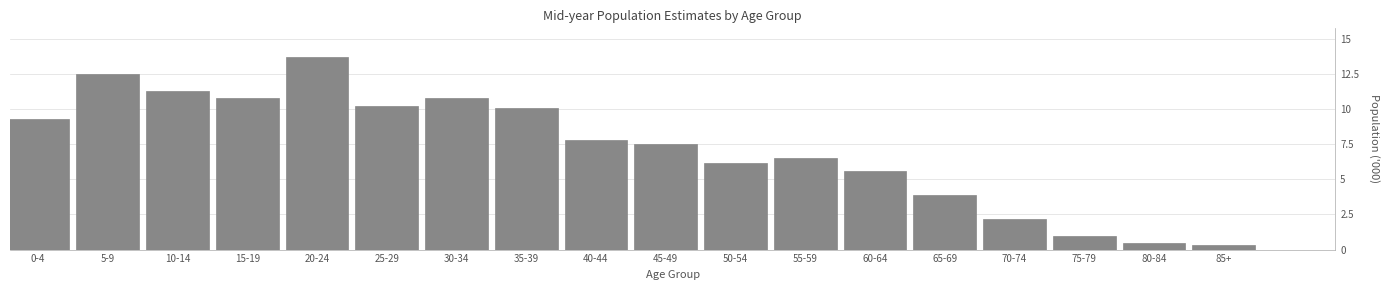

Reading left to right, list all the values displayed in this chart.

0-4=9.3	5-9=12.5	10-14=11.3	15-19=10.8	20-24=13.7	25-29=10.2	30-34=10.8	35-39=10.1	40-44=7.8	45-49=7.5	50-54=6.2	55-59=6.5	60-64=5.6	65-69=3.9	70-74=2.2	75-79=1.0	80-84=0.5	85+=0.3